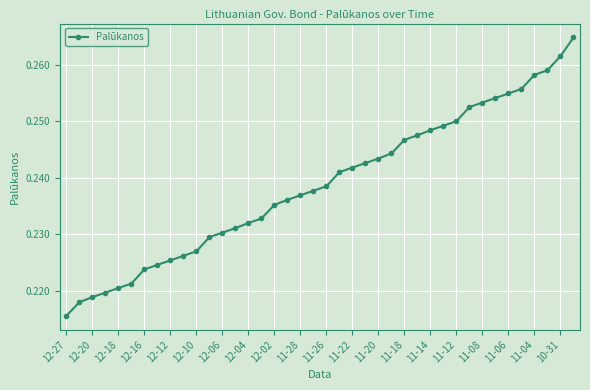

Is this an area chart (filled region under the line)?

No